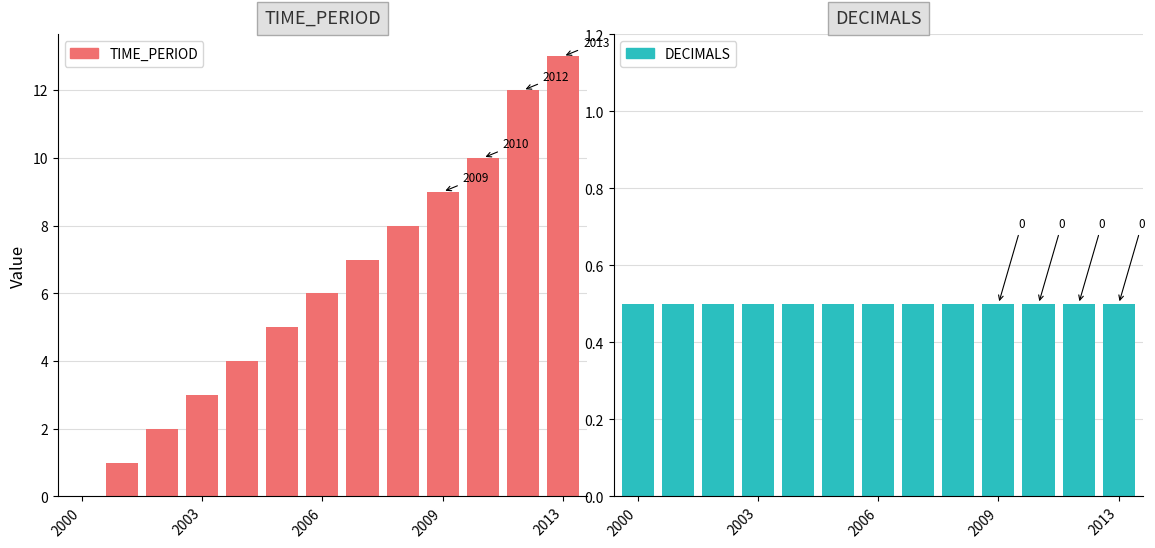

True or false: TIME_PERIOD has a value of 9 at 2009.

True